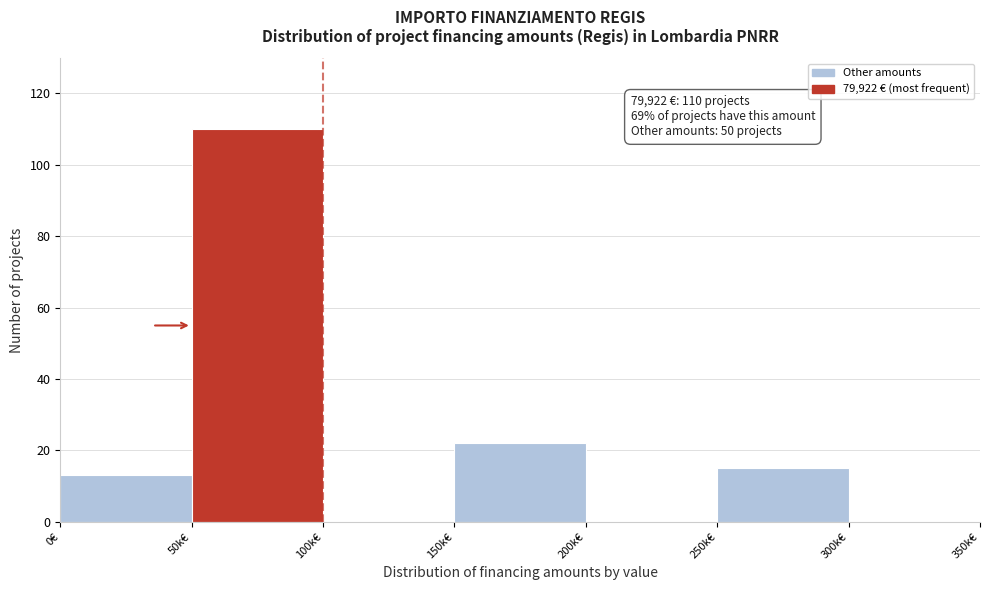

Reading left to right, list all the values displayed in this chart.

0€=13	50k€=110	100k€=0	150k€=22	200k€=0	250k€=15	300k€=0